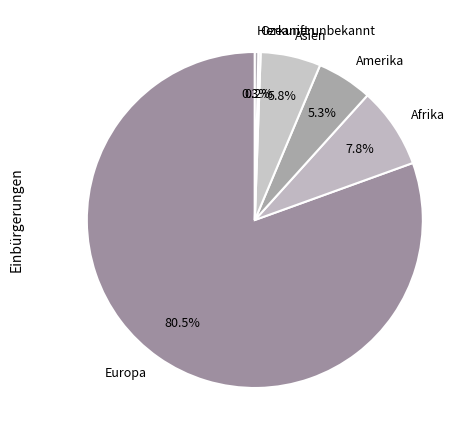

Which category accounts for the majority?

Europa